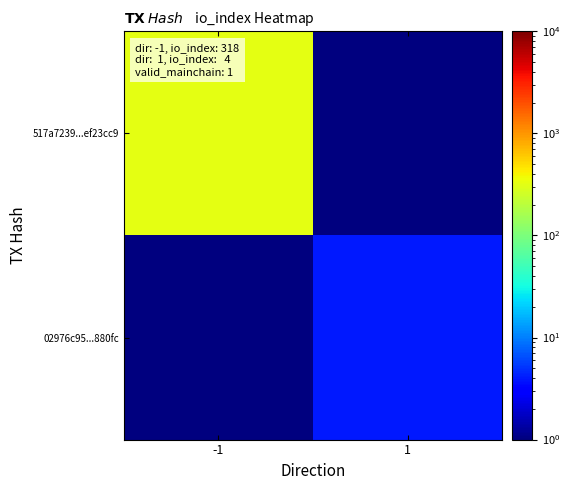

Which series has the largest range (max minus min)?

517a7239...ef23cc9